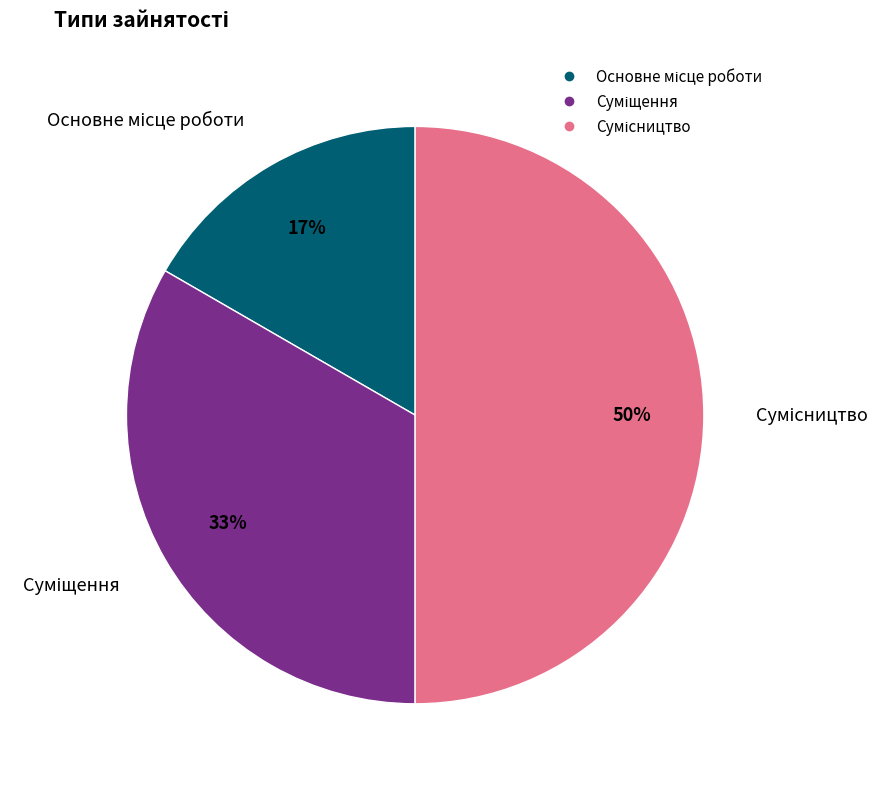

To the nearest percent, what is the average slice percentage?

33%